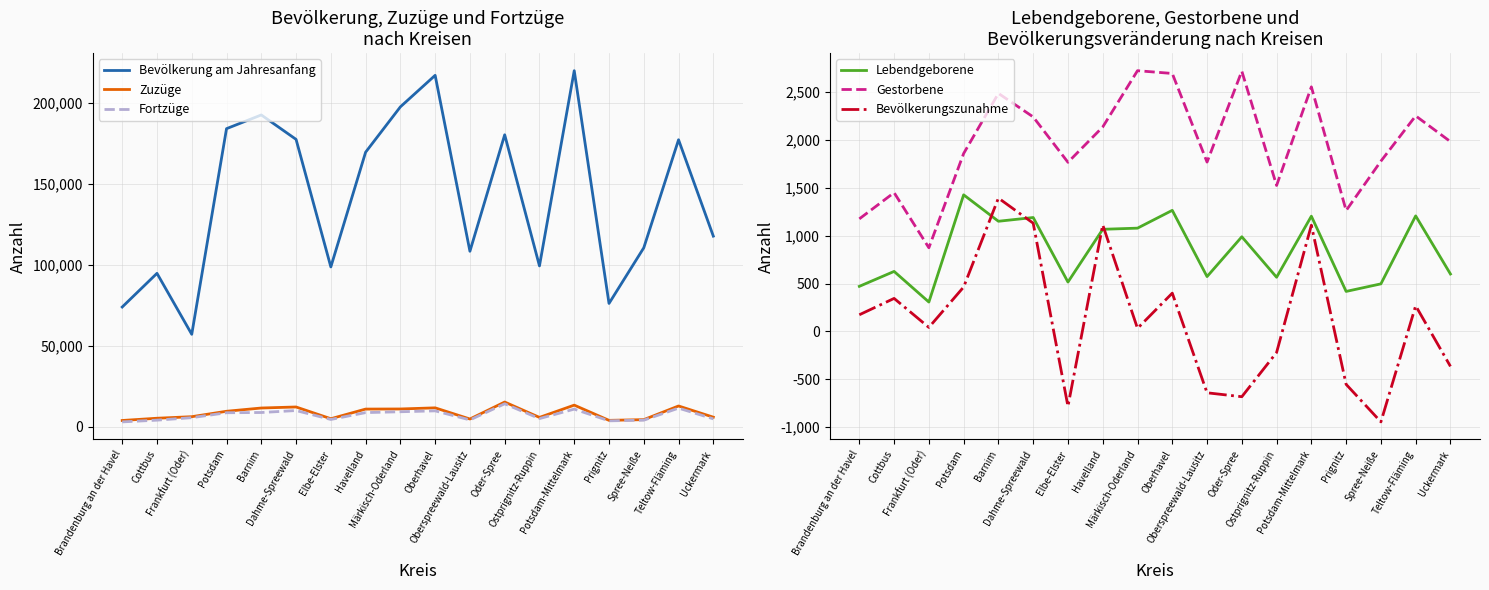

Reading left to right, what are all the values shown in this chart?

Bevölkerung am Jahresanfang: Brandenburg an der Havel=73939	Cottbus=94778	Frankfurt (Oder)=57065	Potsdam=184290	Barnim=192776	Dahme-Spreewald=177662	Elbe-Elster=98750	Havelland=169721	Märkisch-Oderland=197785	Oberhavel=217290	Oberspreewald-Lausitz=108434	Oder-Spree=180499	Ostprignitz-Ruppin=99372	Potsdam-Mittelmark=220158	Prignitz=76148	Spree-Neiße=110580	Teltow-Fläming=177420	Uckermark=117797
Zuzüge: Brandenburg an der Havel=3737	Cottbus=5126	Frankfurt (Oder)=6087	Potsdam=9440	Barnim=11455	Dahme-Spreewald=12091	Elbe-Elster=4829	Havelland=10793	Märkisch-Oderland=10859	Oberhavel=11555	Oberspreewald-Lausitz=4654	Oder-Spree=15153	Ostprignitz-Ruppin=5647	Potsdam-Mittelmark=13236	Prignitz=3821	Spree-Neiße=4259	Teltow-Fläming=12712	Uckermark=5781
Fortzüge: Brandenburg an der Havel=2869	Cottbus=3941	Frankfurt (Oder)=5477	Potsdam=8535	Barnim=8671	Dahme-Spreewald=9891	Elbe-Elster=4372	Havelland=8615	Märkisch-Oderland=9141	Oberhavel=9695	Oberspreewald-Lausitz=4088	Oder-Spree=14066	Ostprignitz-Ruppin=4907	Potsdam-Mittelmark=10764	Prignitz=3526	Spree-Neiße=3922	Teltow-Fläming=11378	Uckermark=4748
Lebendgeborene: Brandenburg an der Havel=471	Cottbus=627	Frankfurt (Oder)=307	Potsdam=1427	Barnim=1151	Dahme-Spreewald=1190	Elbe-Elster=516	Havelland=1067	Märkisch-Oderland=1079	Oberhavel=1265	Oberspreewald-Lausitz=573	Oder-Spree=989	Ostprignitz-Ruppin=566	Potsdam-Mittelmark=1204	Prignitz=418	Spree-Neiße=497	Teltow-Fläming=1207	Uckermark=600
Gestorbene: Brandenburg an der Havel=1176	Cottbus=1450	Frankfurt (Oder)=874	Potsdam=1859	Barnim=2487	Dahme-Spreewald=2241	Elbe-Elster=1767	Havelland=2136	Märkisch-Oderland=2724	Oberhavel=2695	Oberspreewald-Lausitz=1769	Oder-Spree=2719	Ostprignitz-Ruppin=1525	Potsdam-Mittelmark=2555	Prignitz=1263	Spree-Neiße=1779	Teltow-Fläming=2252	Uckermark=1983
Bevölkerungszunahme: Brandenburg an der Havel=174	Cottbus=345	Frankfurt (Oder)=42	Potsdam=464	Barnim=1393	Dahme-Spreewald=1131	Elbe-Elster=-783	Havelland=1113	Märkisch-Oderland=32	Oberhavel=400	Oberspreewald-Lausitz=-641	Oder-Spree=-682	Ostprignitz-Ruppin=-220	Potsdam-Mittelmark=1110	Prignitz=-553	Spree-Neiße=-945	Teltow-Fläming=268	Uckermark=-365